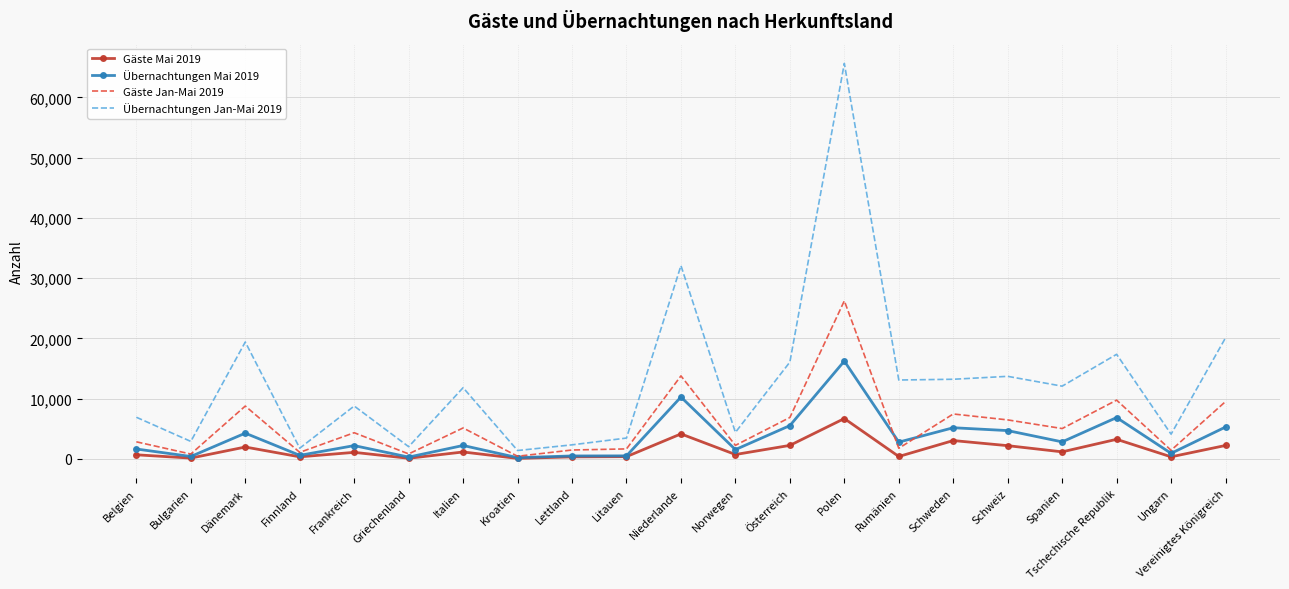

List the series in order of their peak value, highest first.

Übernachtungen Jan-Mai 2019, Gäste Jan-Mai 2019, Übernachtungen Mai 2019, Gäste Mai 2019